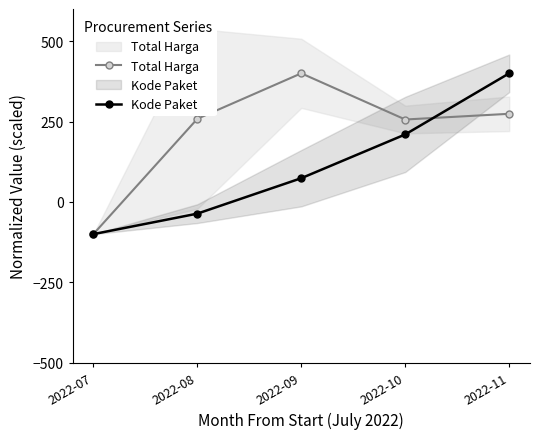

How many data points does each series have?

5